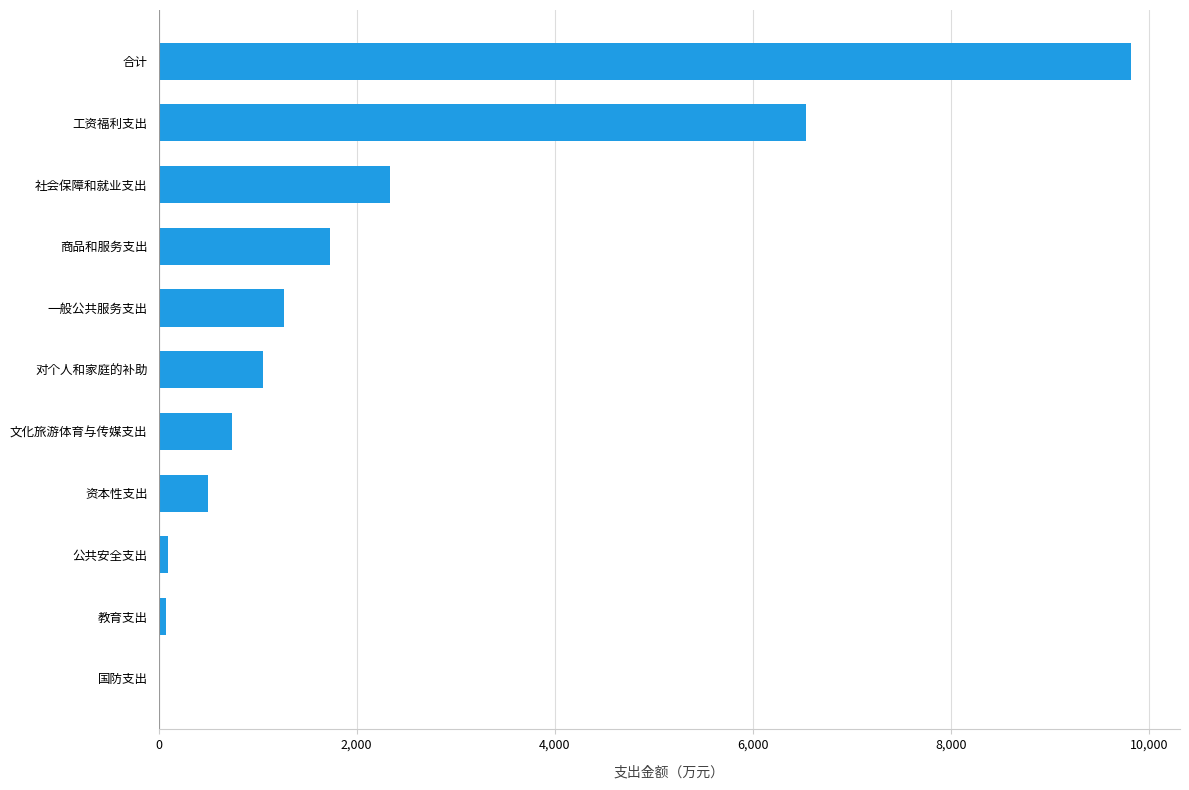

What is the sum of all values?

24142.6